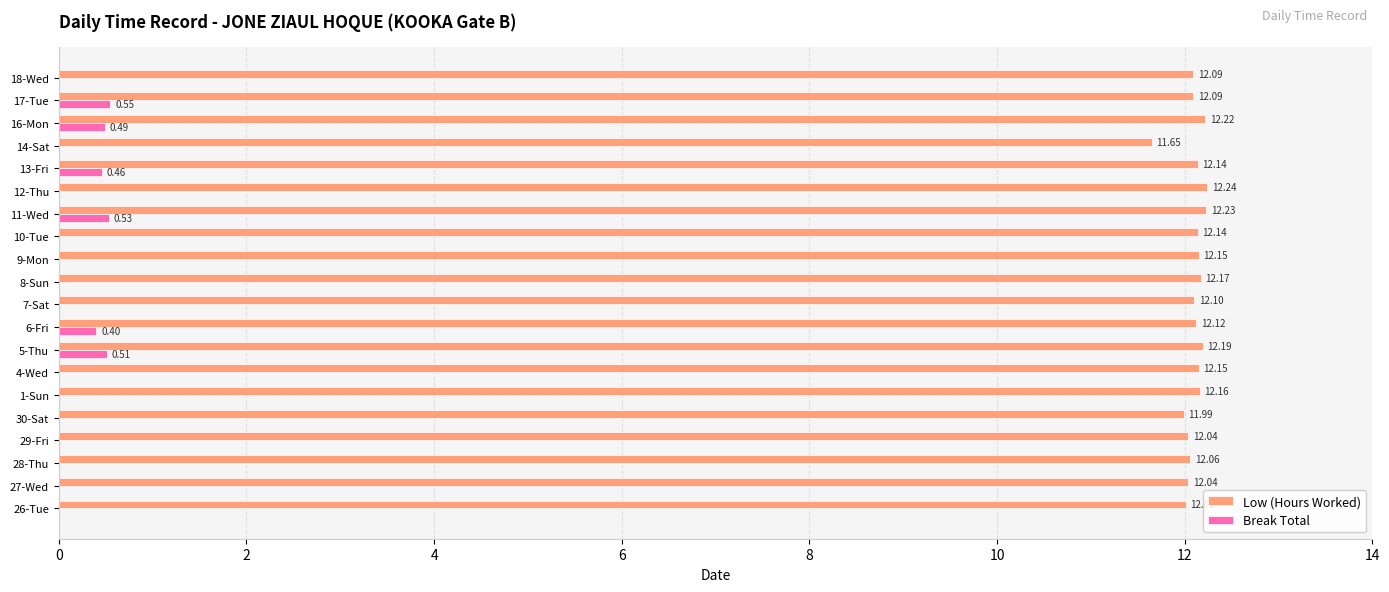

Between 5-Thu and 11-Wed, which series saw the biggest shift?

Low (Hours Worked)